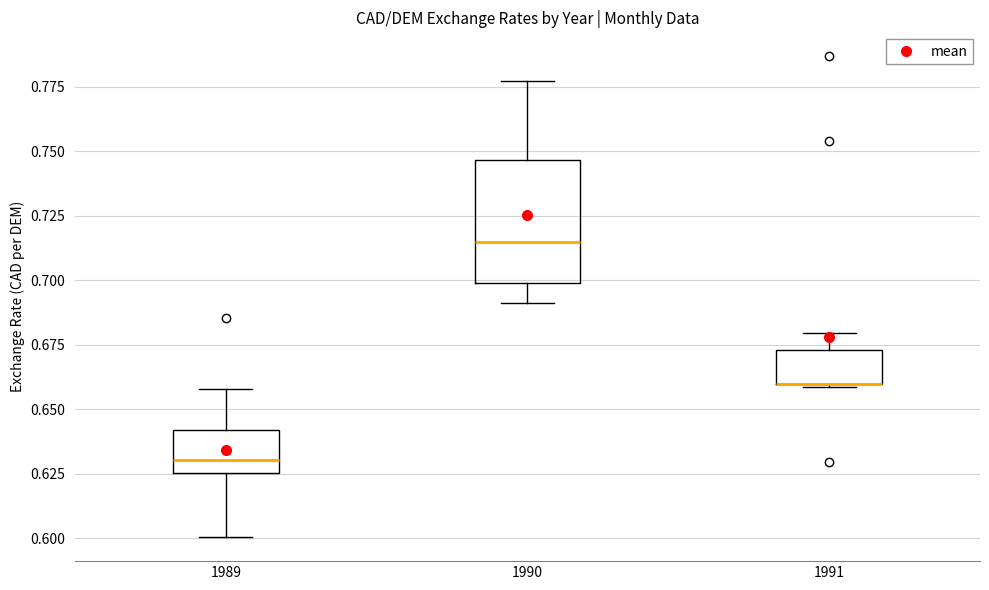

Reading left to right, transcribe this box plot: for each box, give where its median line is, the range the box spans, and where its two whiskers end, as read against the y-axis. The values are not printed on the chart, so give them approximately, as read against the axis.

1989: median 0.630, box 0.625 to 0.640, whiskers 0.600 to 0.660
1990: median 0.715, box 0.700 to 0.745, whiskers 0.690 to 0.775
1991: median 0.660 (drawn on the box's lower edge), box 0.660 to 0.675, whiskers 0.660 to 0.680